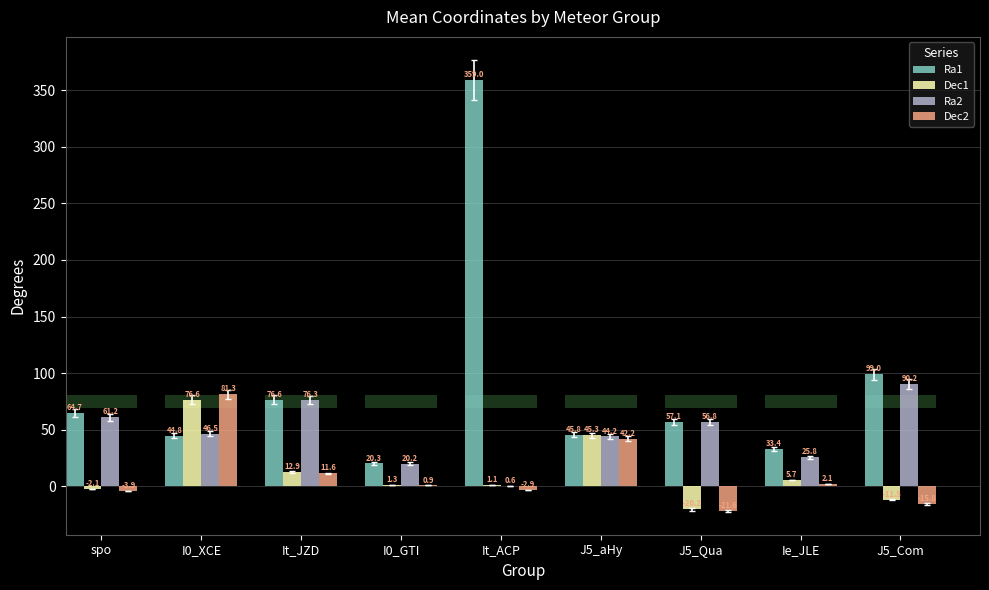

What is the difference between the maximum and minimum values in the Ra1 series?

338.8